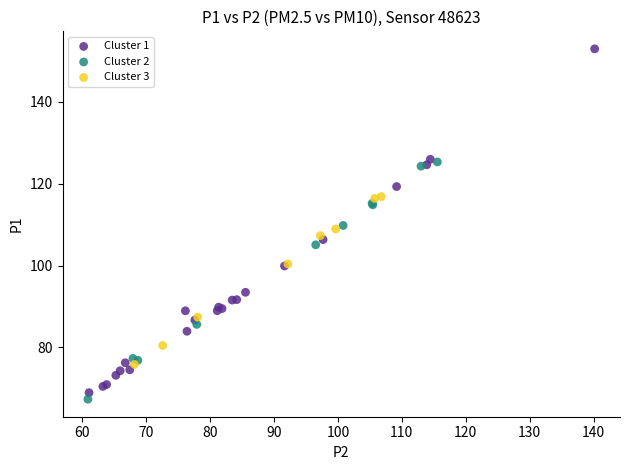

Which series has the largest Y range (max minus min)?

Cluster 1